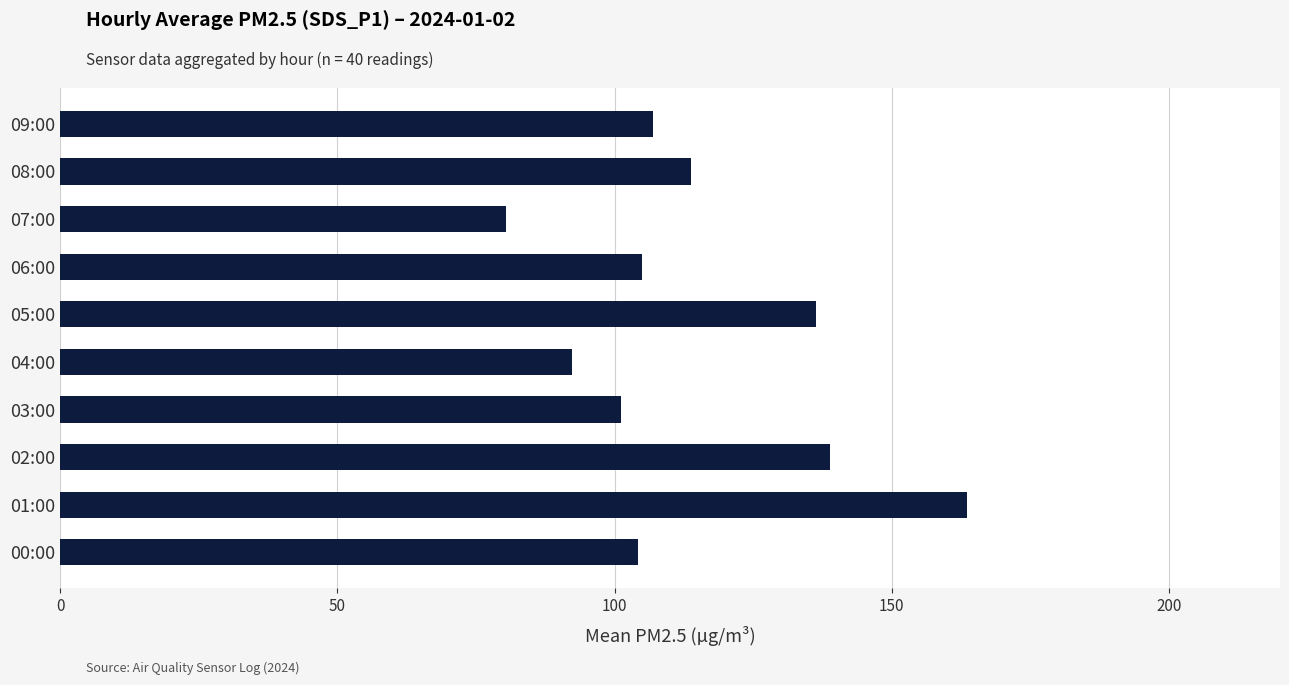

How many values are below 106?

5